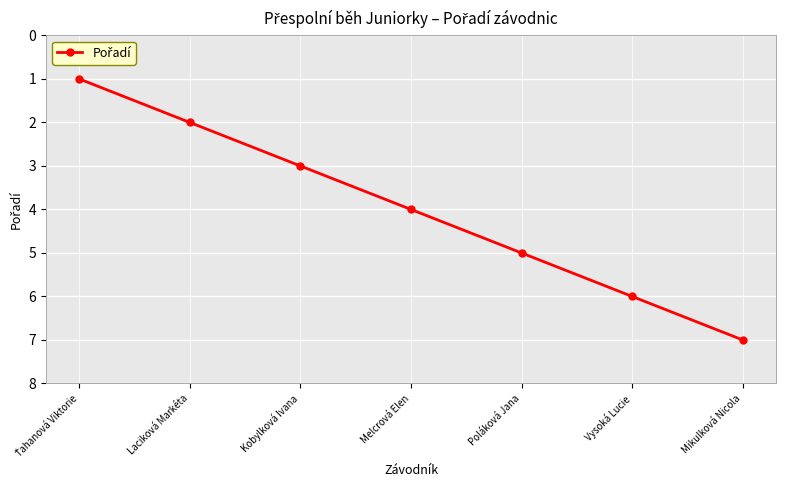

Between Laciková Markéta and Poláková Jana, which is larger?

Poláková Jana